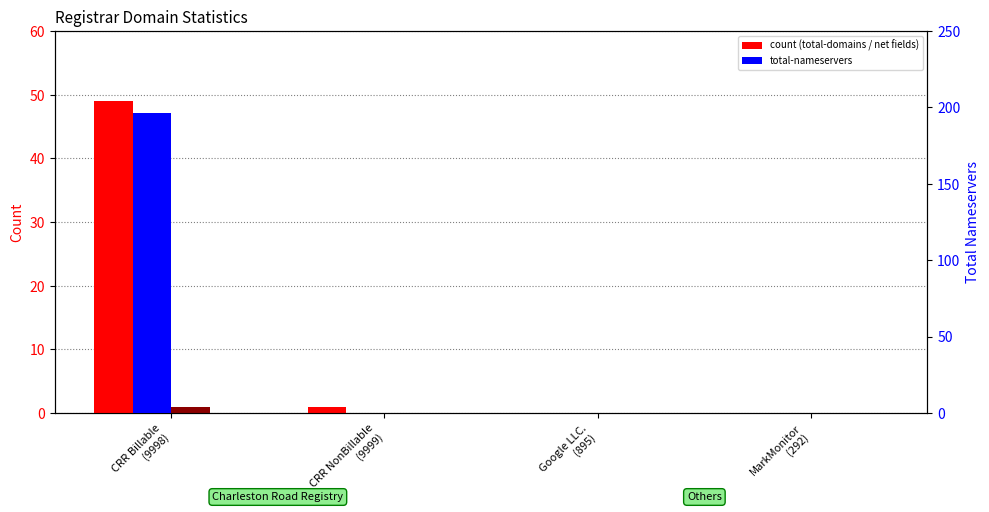

What position from the right is Google LLC.
(895)?

2